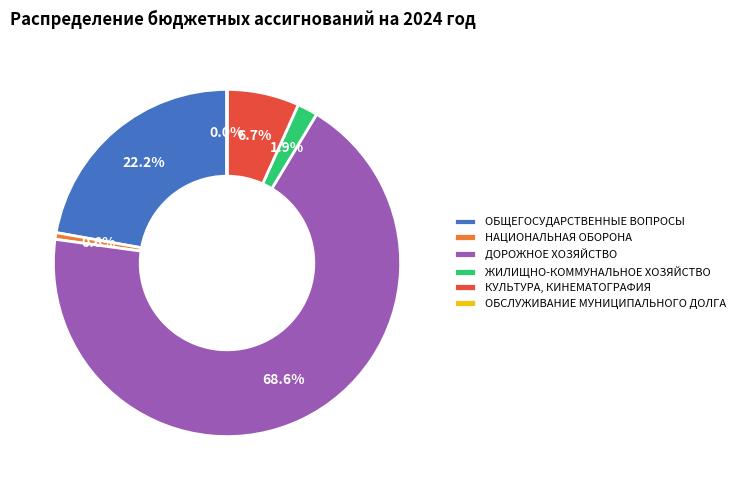

Approximately how many times larger is the value at КУЛЬТУРА, КИНЕМАТОГРАФИЯ compared to ЖИЛИЩНО-КОММУНАЛЬНОЕ ХОЗЯЙСТВО?

3.5